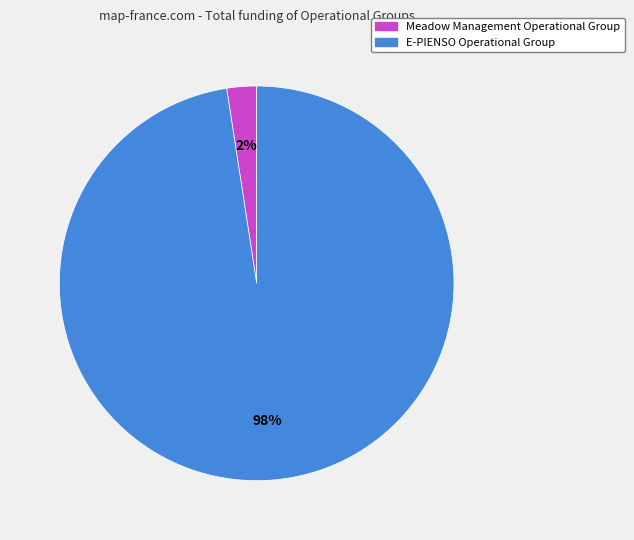

How many slices are in this pie chart?

2